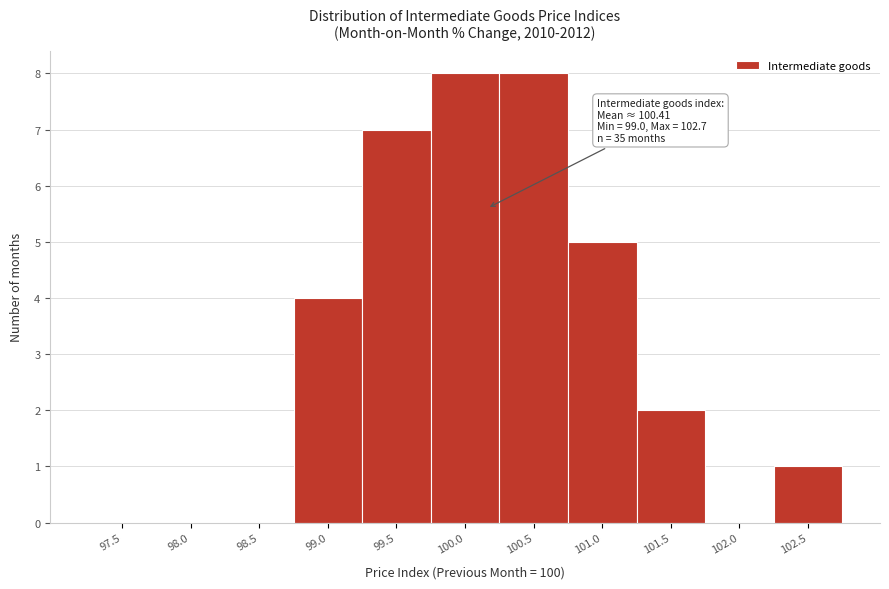

Reading left to right, what are all the values shown in this chart?

97.5=0	98.0=0	98.5=0	99.0=4	99.5=7	100.0=8	100.5=8	101.0=5	101.5=2	102.0=0	102.5=1